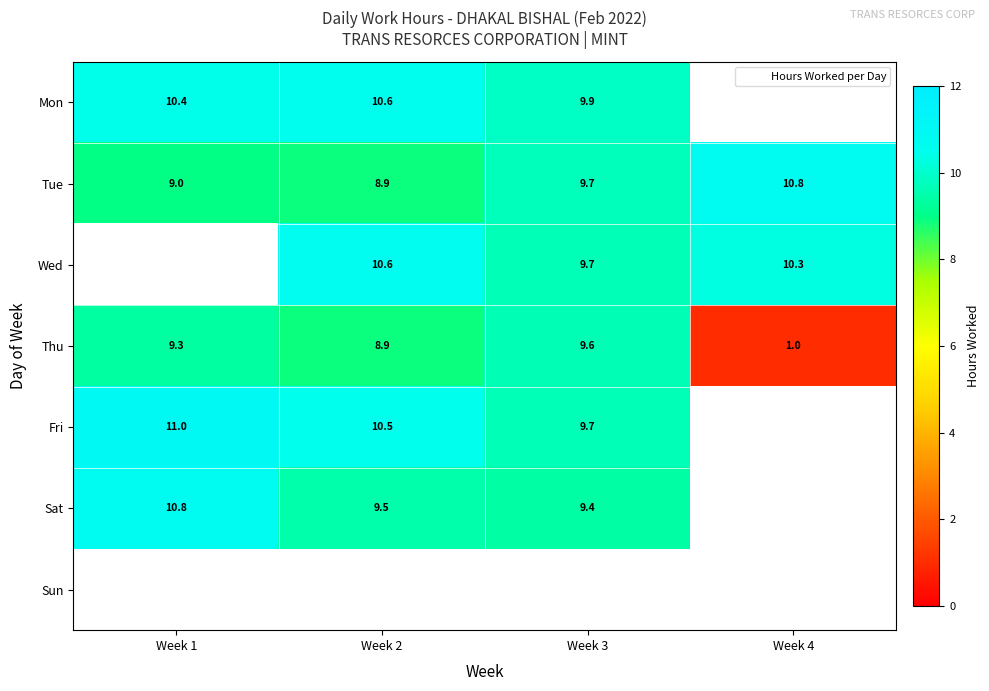

At Week 2, list the series in order from smallest to largest.

Tue, Thu, Sat, Fri, Mon, Wed, Sun